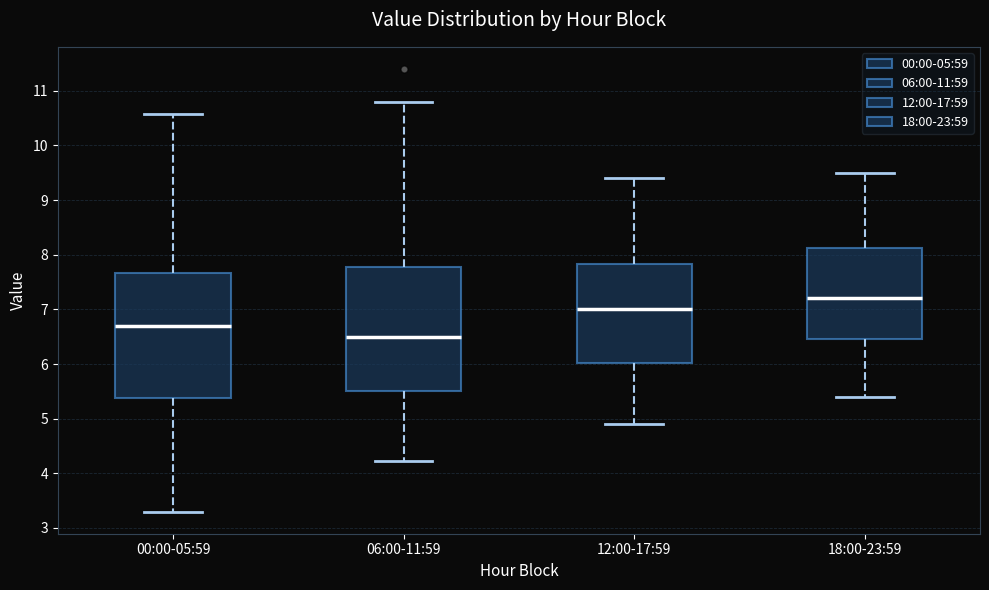

Which box has the highest median line?

18:00-23:59